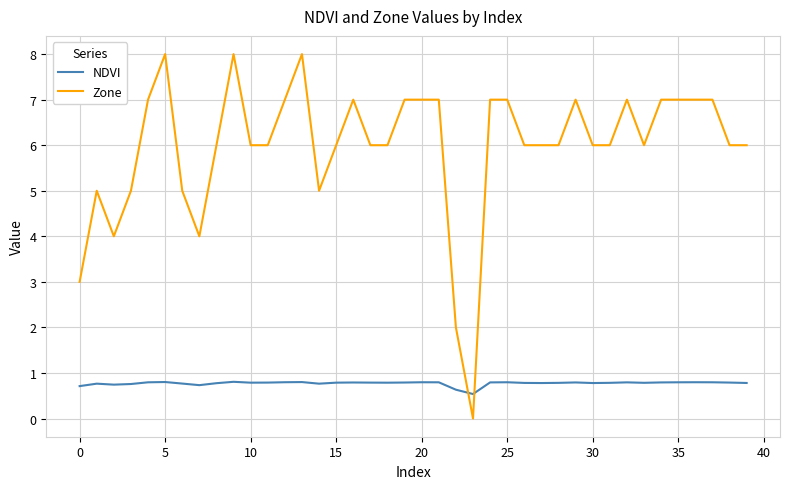

Which series has the largest total across all categories?

Zone